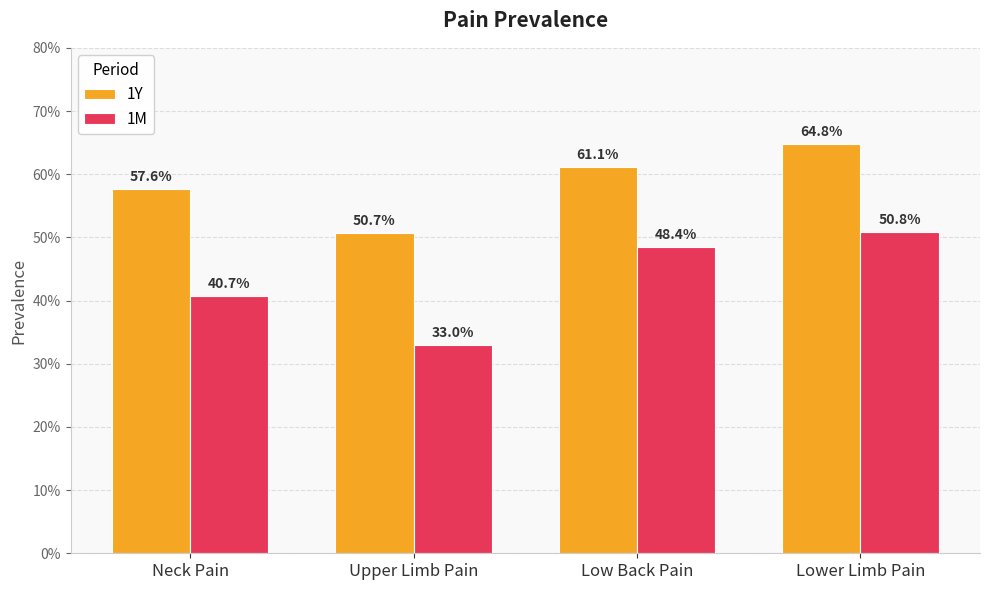

Reading left to right, what are all the values shown in this chart?

1Y: Neck Pain=0.6	Upper Limb Pain=0.5	Low Back Pain=0.6	Lower Limb Pain=0.6
1M: Neck Pain=0.4	Upper Limb Pain=0.3	Low Back Pain=0.5	Lower Limb Pain=0.5